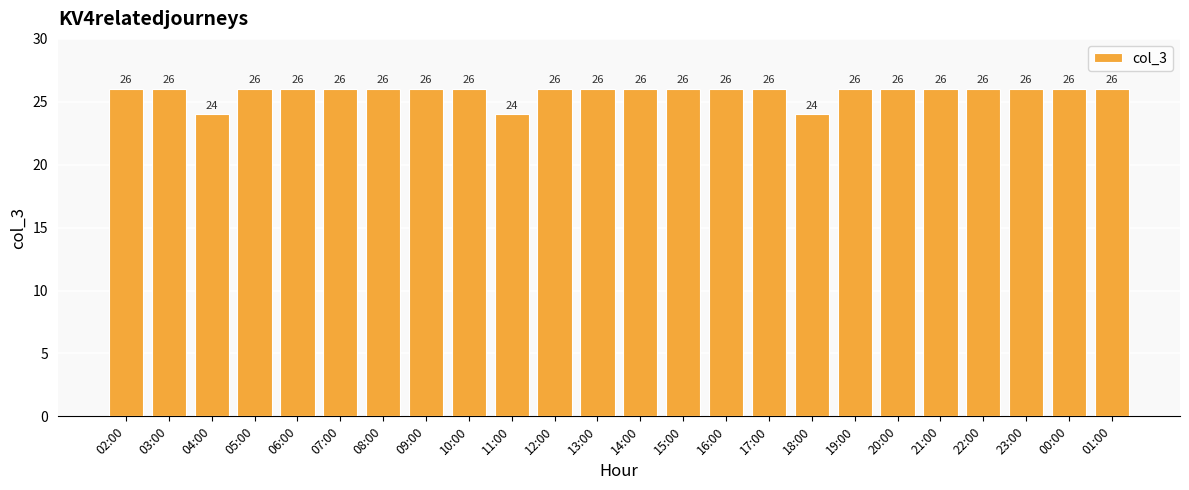

What is the change in value from 04:00 to 05:00?

+2